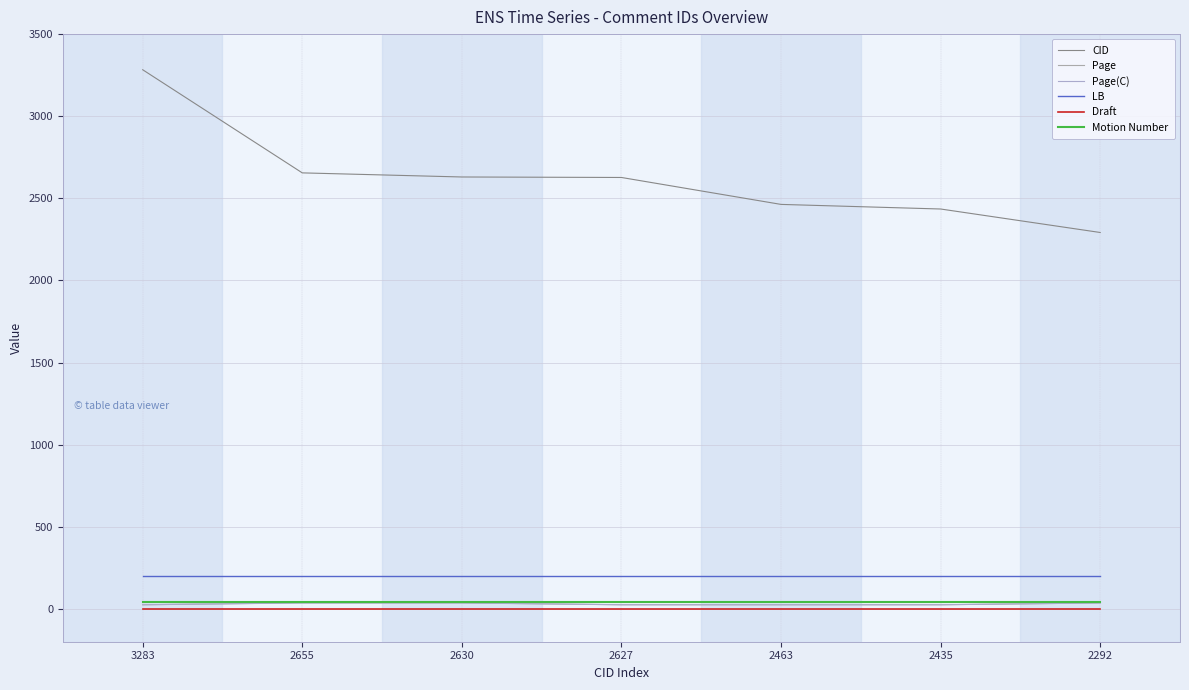

Is the value of Draft at 2435 greater than the value of CID at 2627?

No